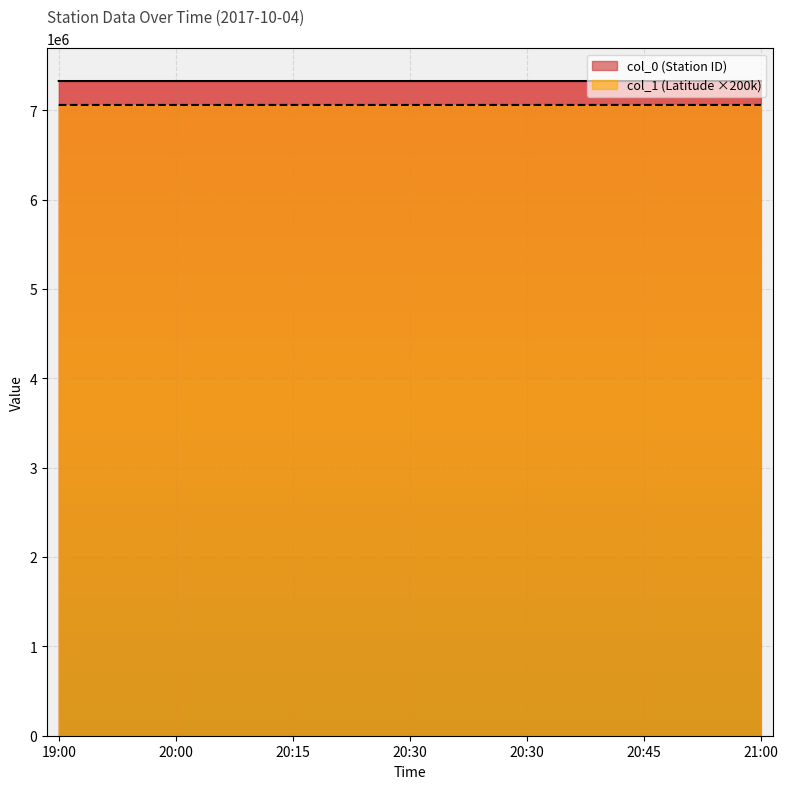

Where does the col_1 (Latitude) series first go above 7058166?

20:15